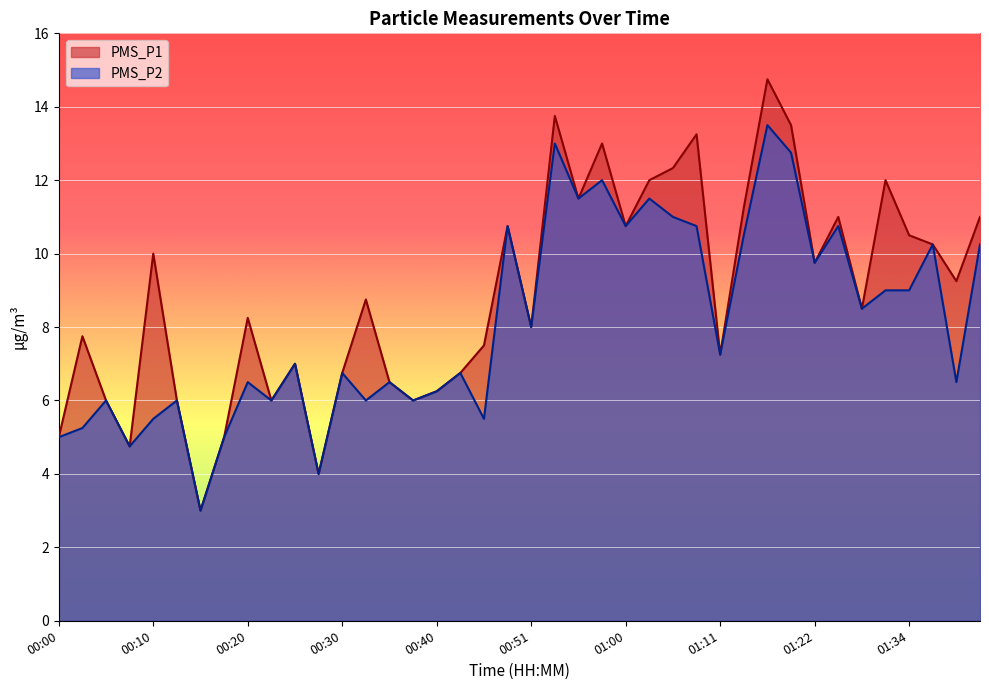

What are all the series names shown in the legend?

PMS_P1, PMS_P2